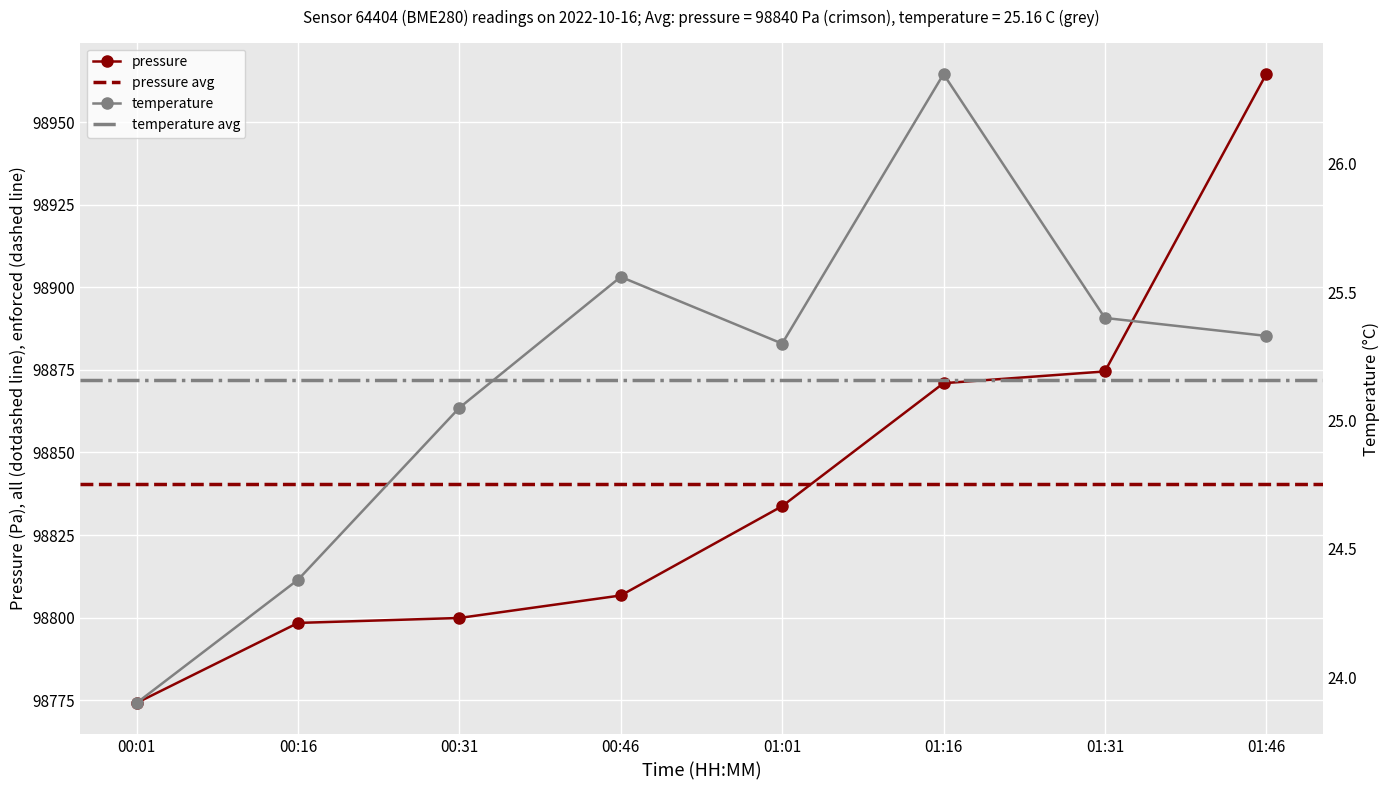

What is the value of the temperature point at the 2nd from the left?

24.4